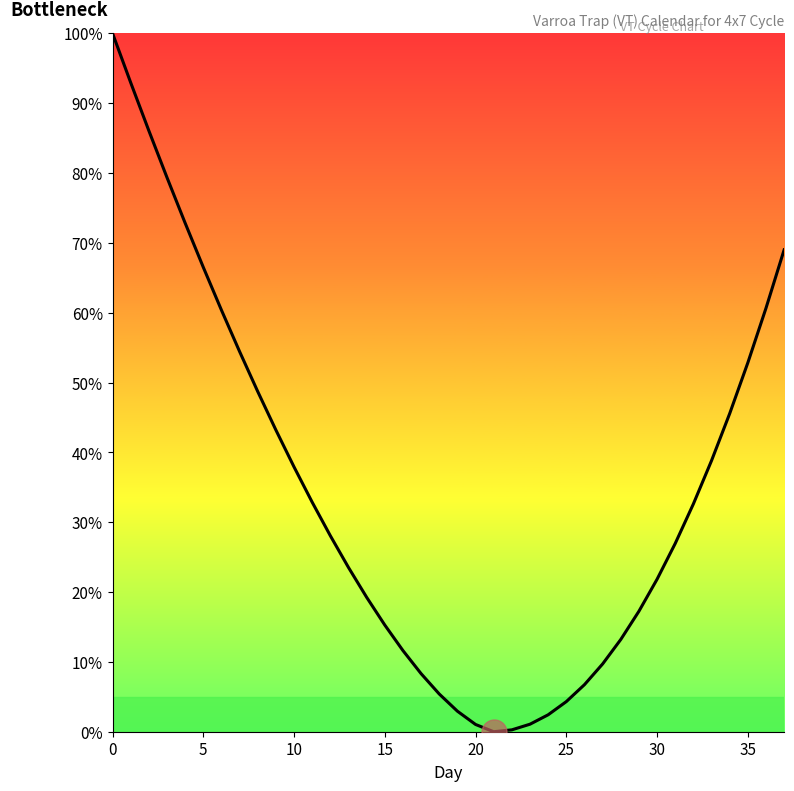

What is the average value?

34.0